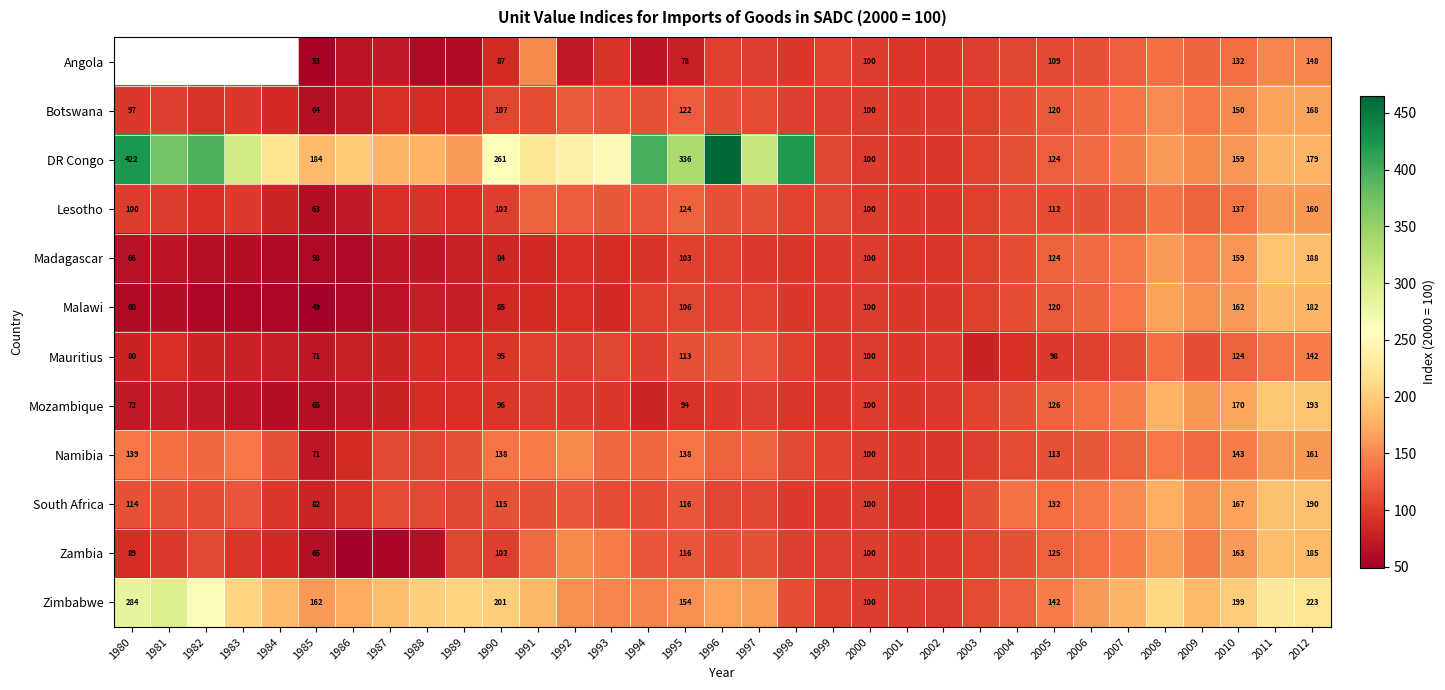

Is it true that Angola equals 19.8 at 2002?

False